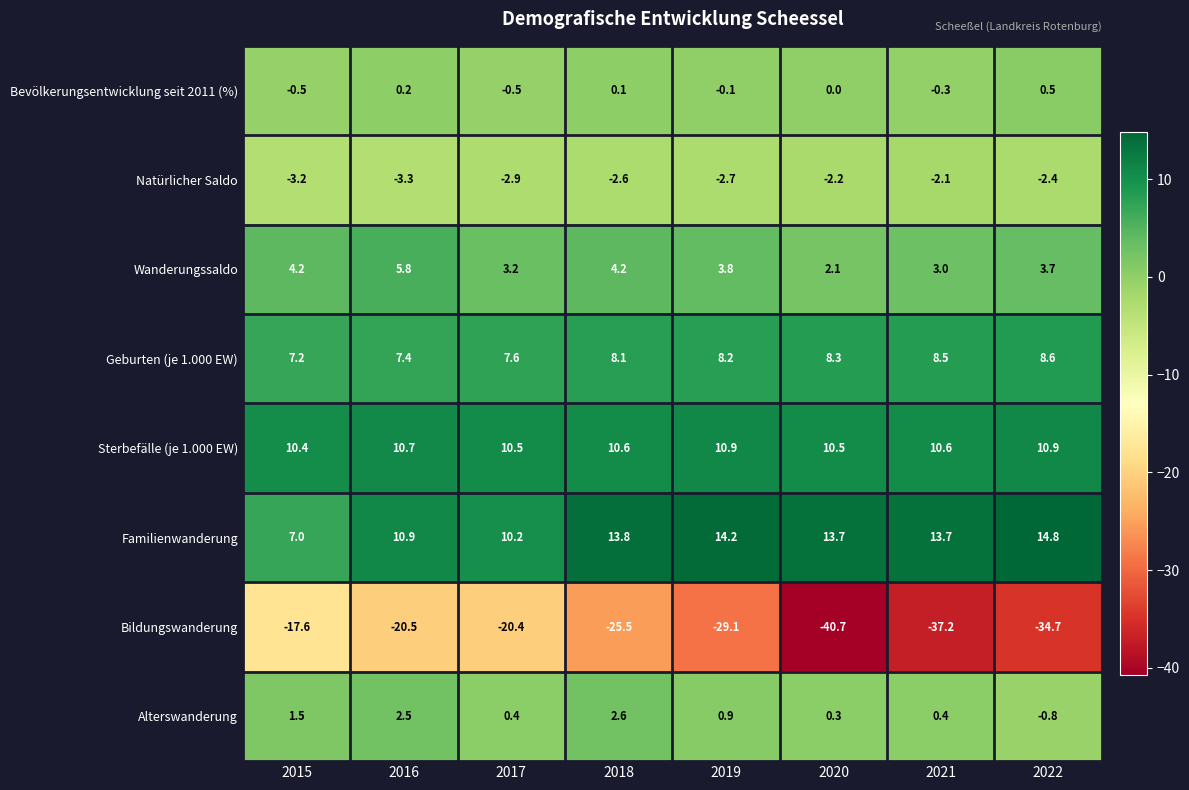

At 2019, list the series in order from smallest to largest.

Bildungswanderung, Natürlicher Saldo, Bevölkerungsentwicklung seit 2011 (%), Alterswanderung, Wanderungssaldo, Geburten (je 1.000 EW), Sterbefälle (je 1.000 EW), Familienwanderung